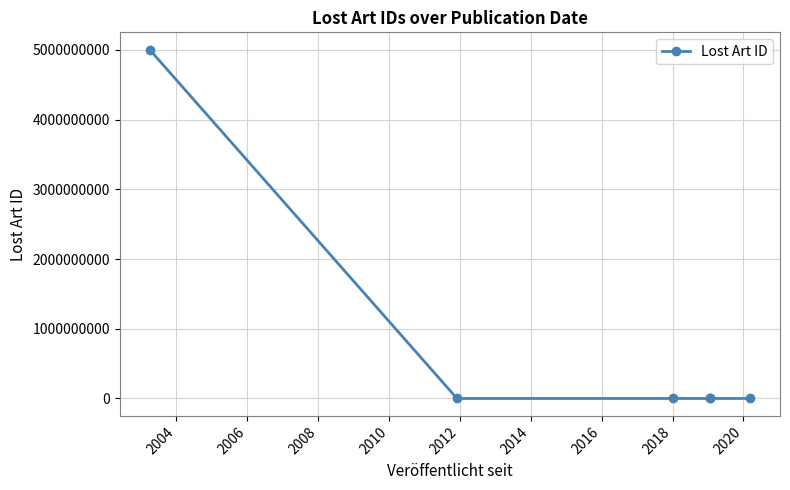

What is the sum of the values at 2004 and 2008?

1022052